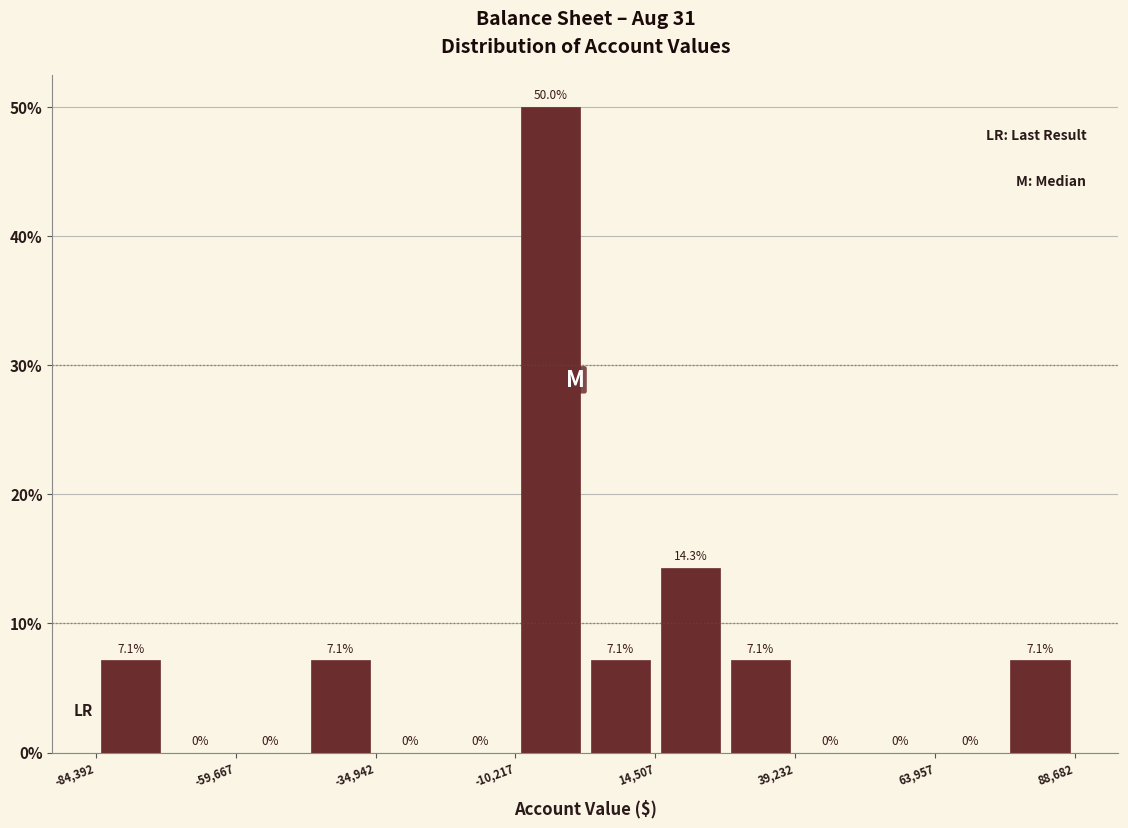

Read against the x-axis, roughly where is the centre of the tallest bar?

-5000